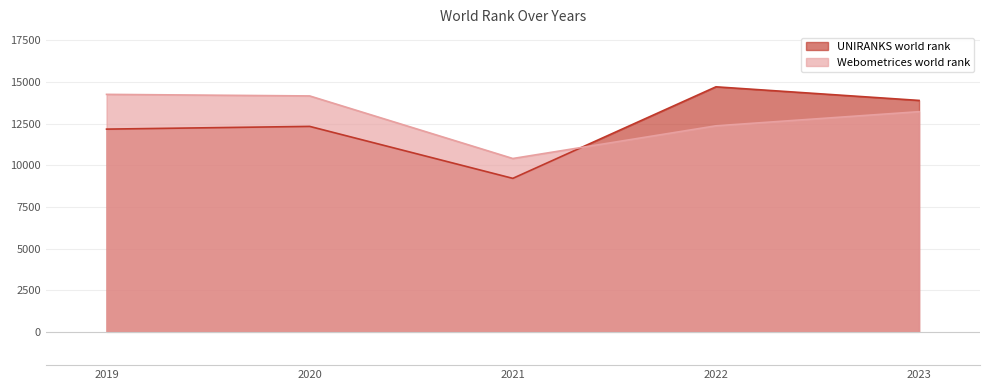

Which category has the highest value across all series?

2022